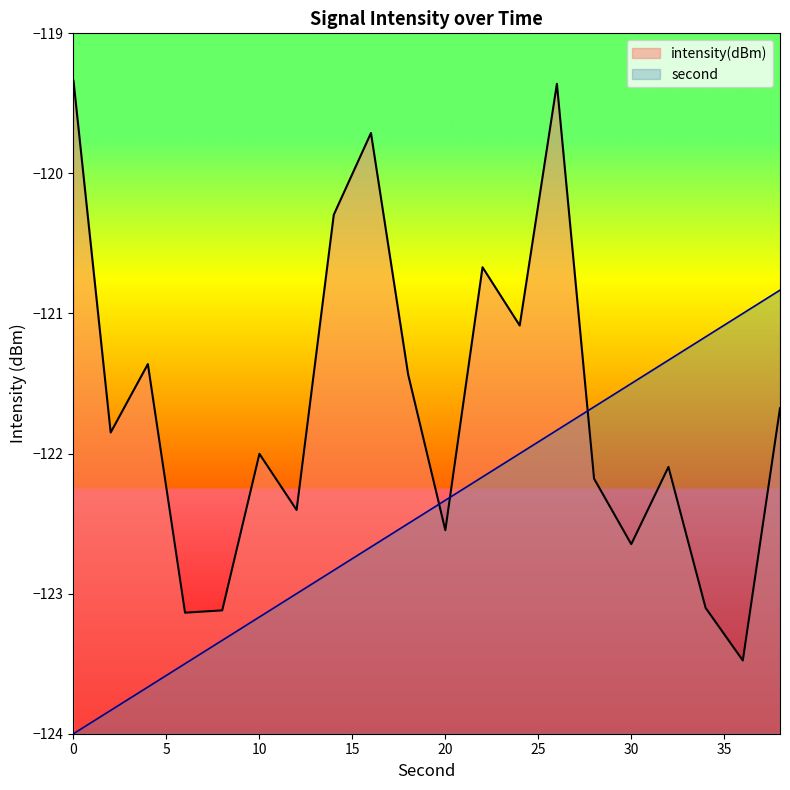

At which label is second closest to -122?

24